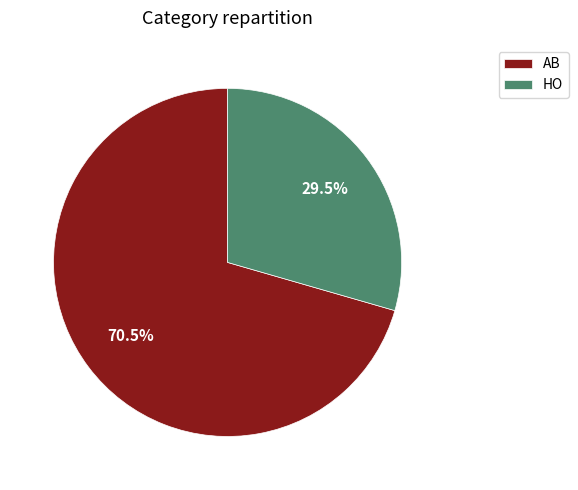

What percentage do AB and HO together represent?

100.0%